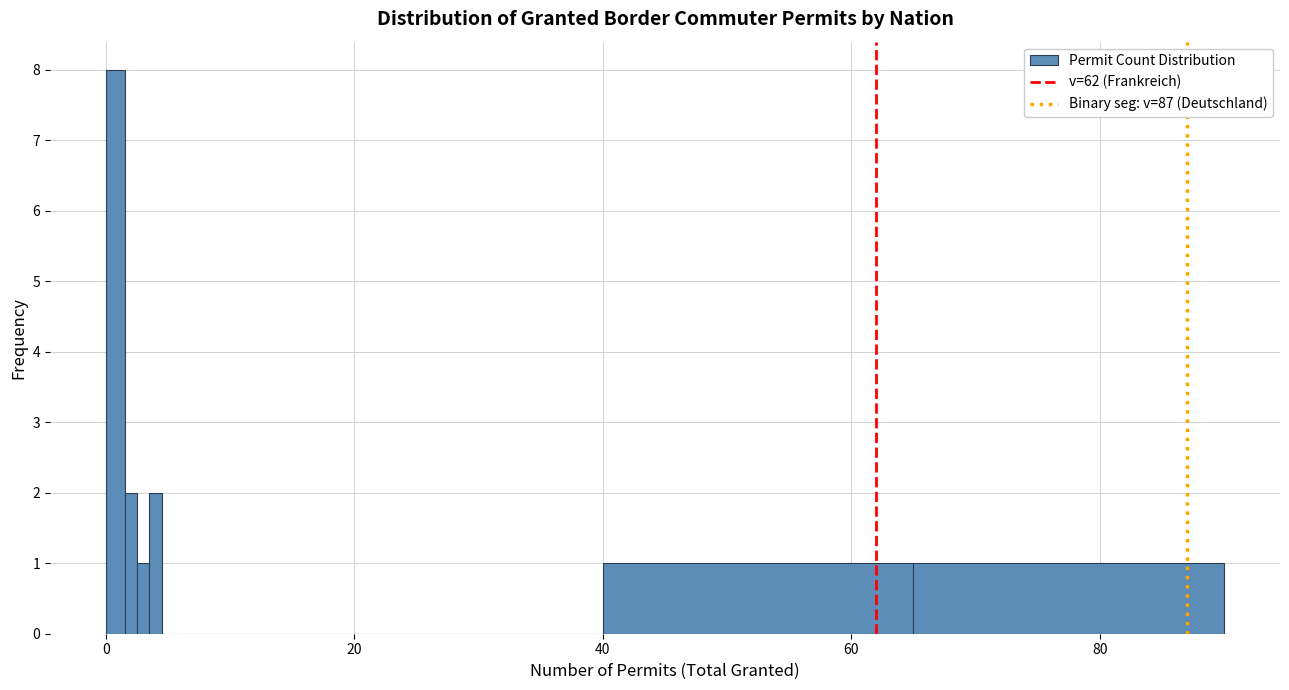

Around what value on the x-axis is the tallest bar? Give the approximate position of its centre, as read against the axis.

0